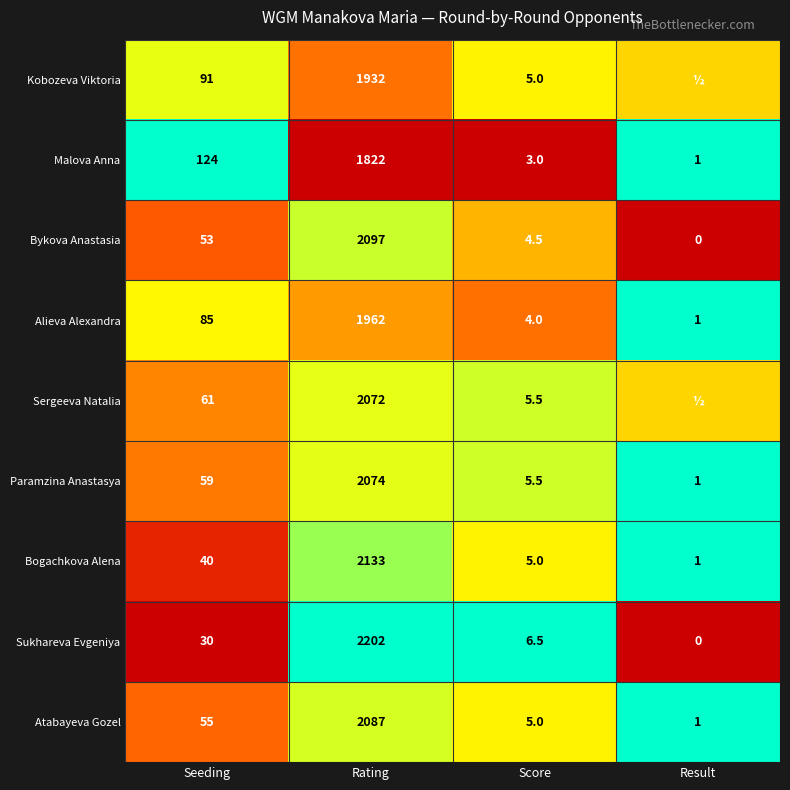

Rank the series at Rating from highest to lowest value.

Sukhareva Evgeniya, Bogachkova Alena, Bykova Anastasia, Atabayeva Gozel, Paramzina Anastasya, Sergeeva Natalia, Alieva Alexandra, Kobozeva Viktoria, Malova Anna